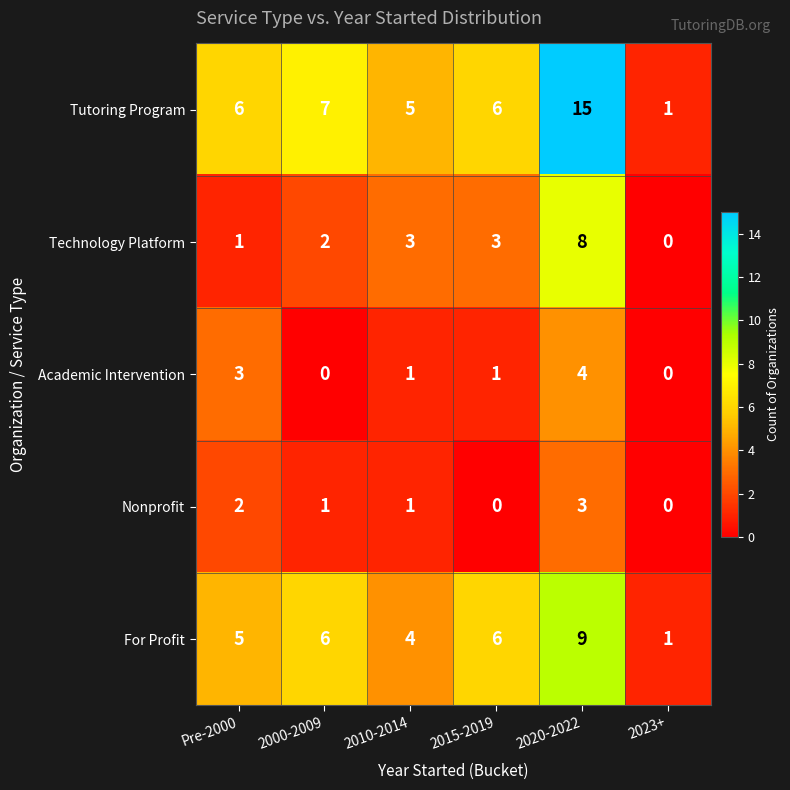

What is the greatest value displayed?

15